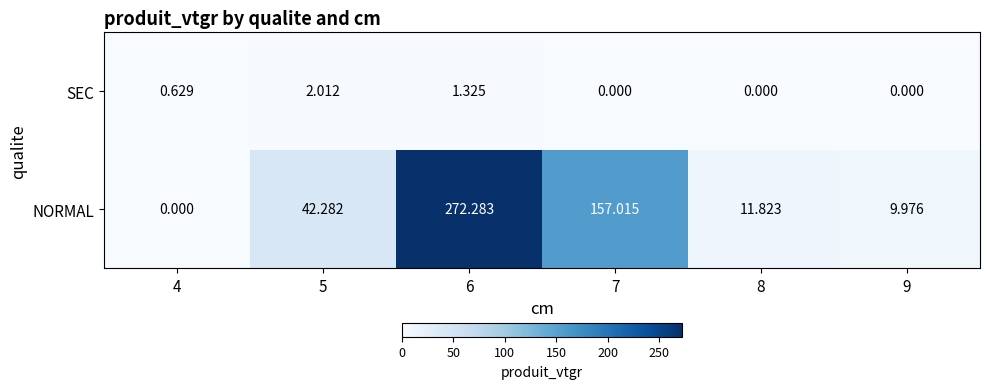

Which series has the largest range (max minus min)?

NORMAL